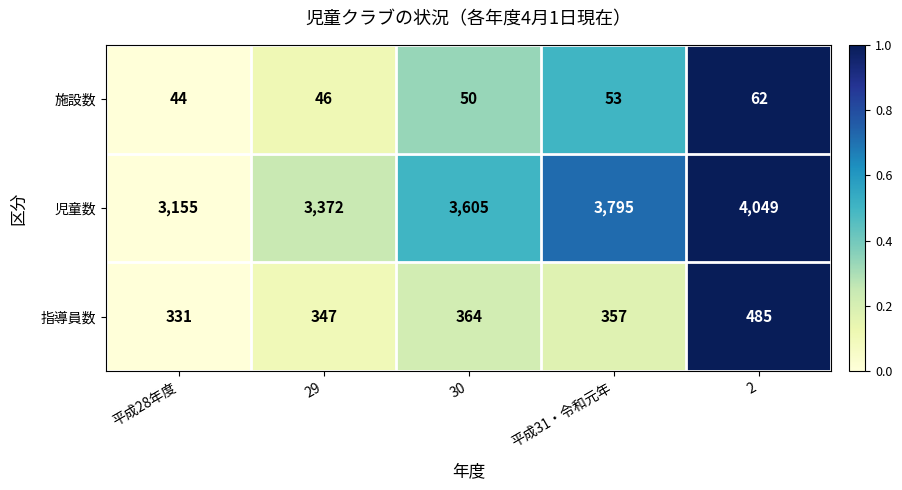

Which series changed the most between 30 and 2?

児童数